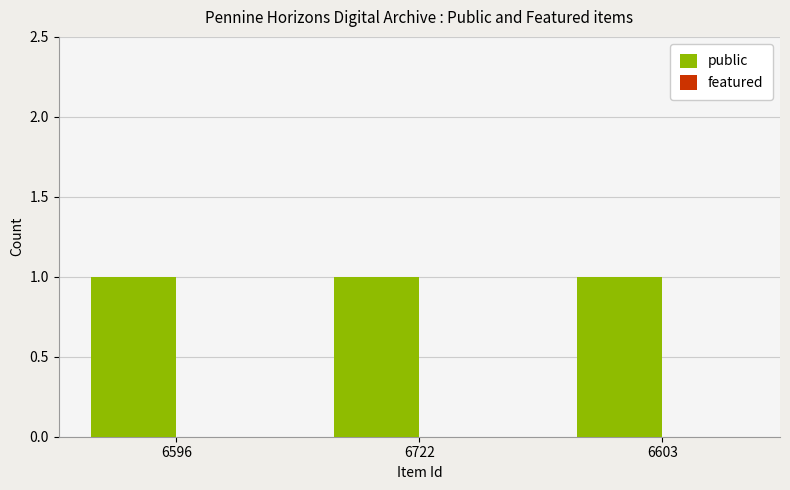

Rank the series by their average value, from highest to lowest.

public, featured